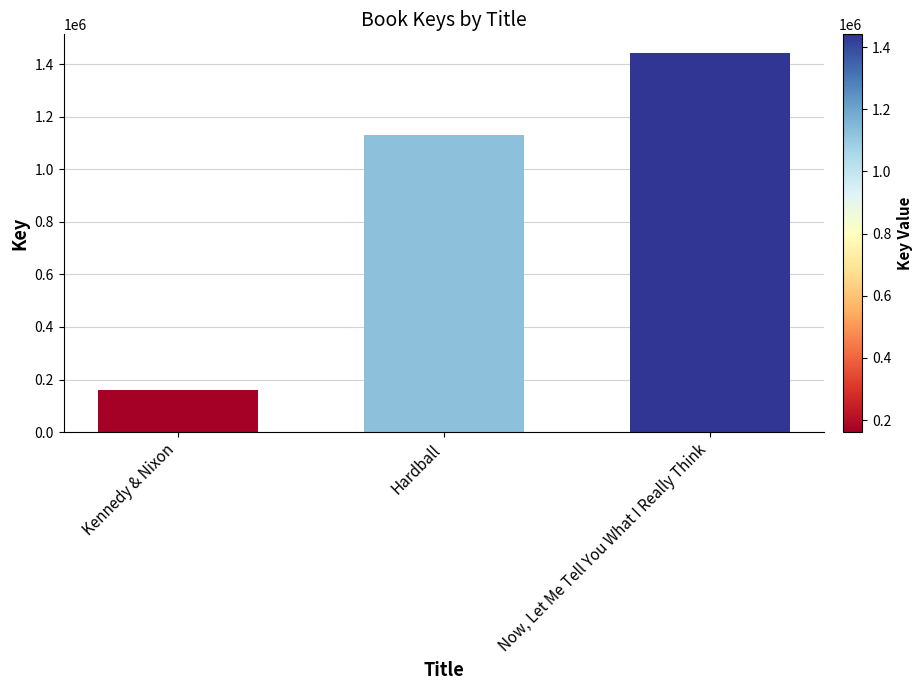

Reading left to right, transcribe all the data shown in this chart.

Kennedy & Nixon=161285	Hardball=1129034	Now, Let Me Tell You What I Really Think=1440850